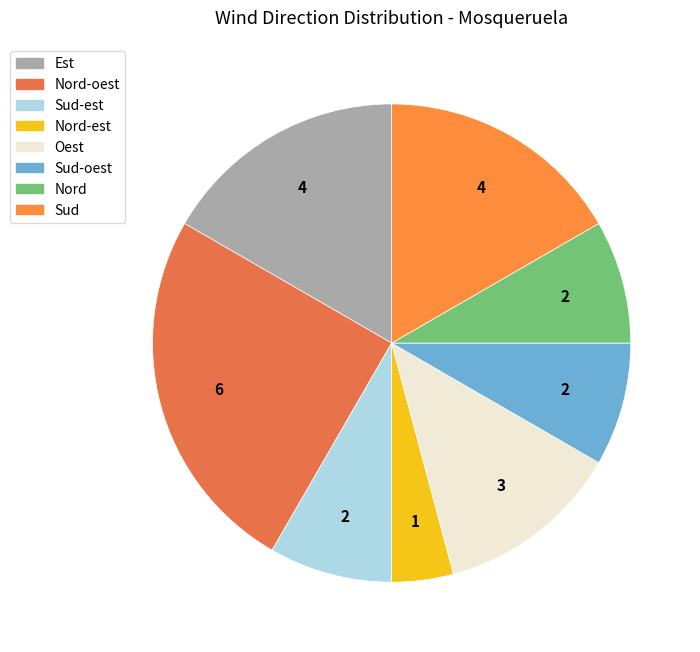

How many segments does this pie chart have?

8